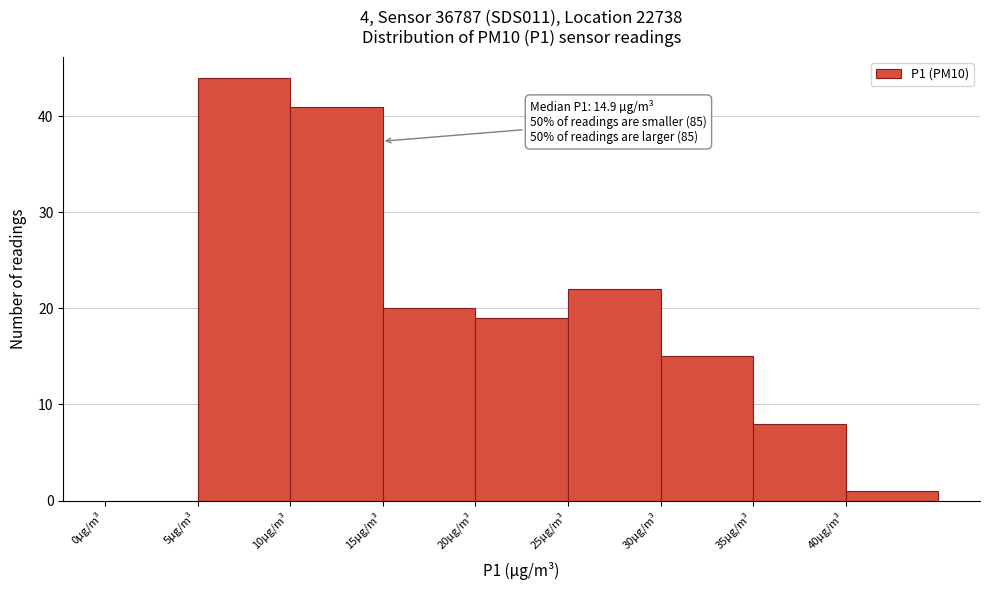

Which range on the x-axis has the tallest bar?

5 to 10